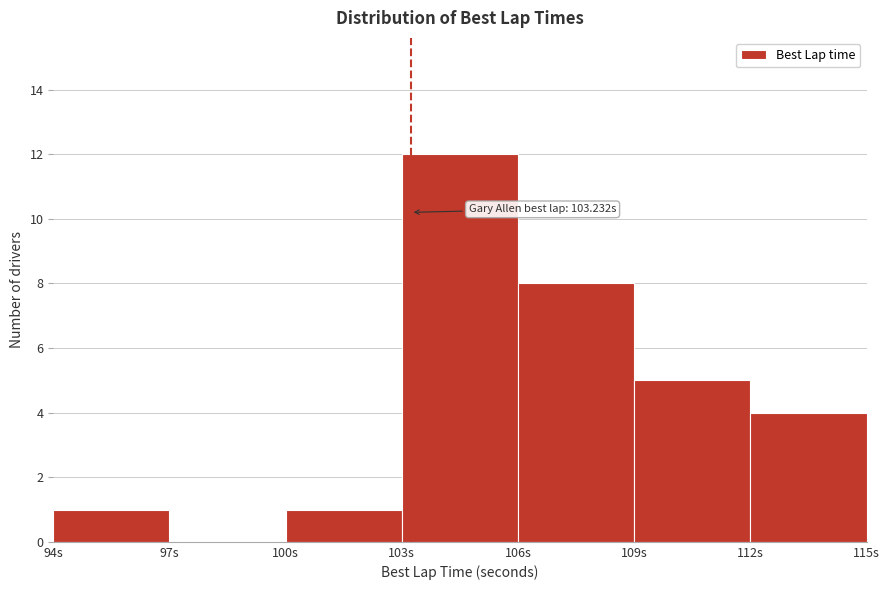

Which range on the x-axis has the tallest bar?

103 to 106